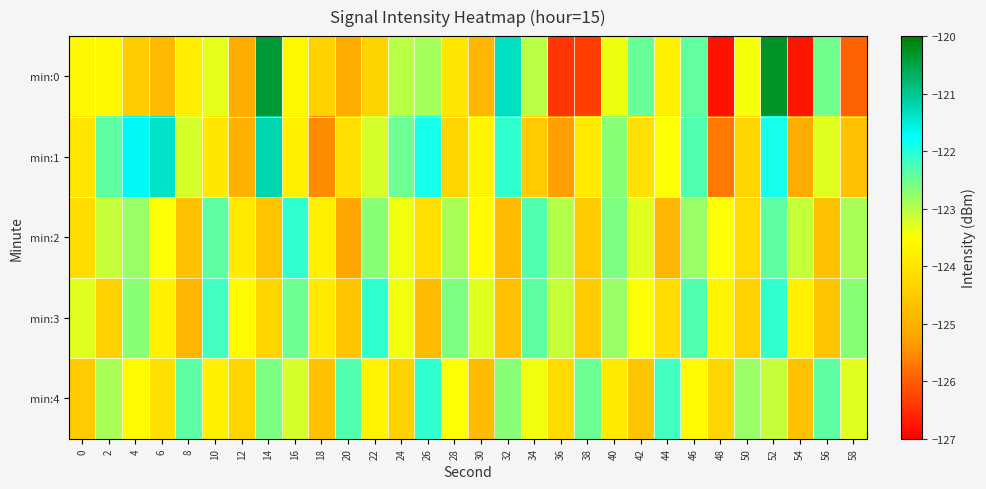

At how many categories does at least one series exceed -126?

30